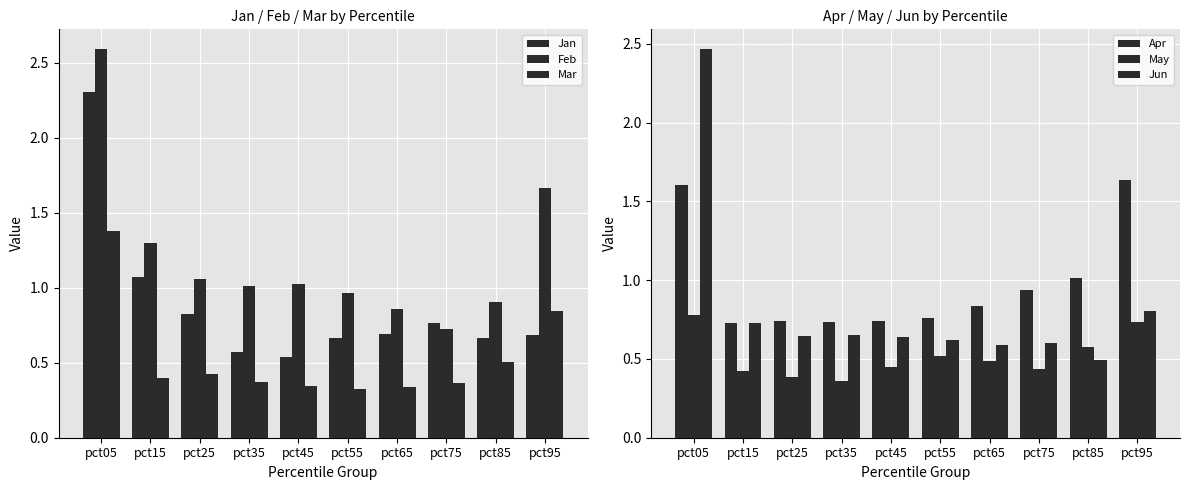

Is it true that Feb equals 1.1 at pct95?

False